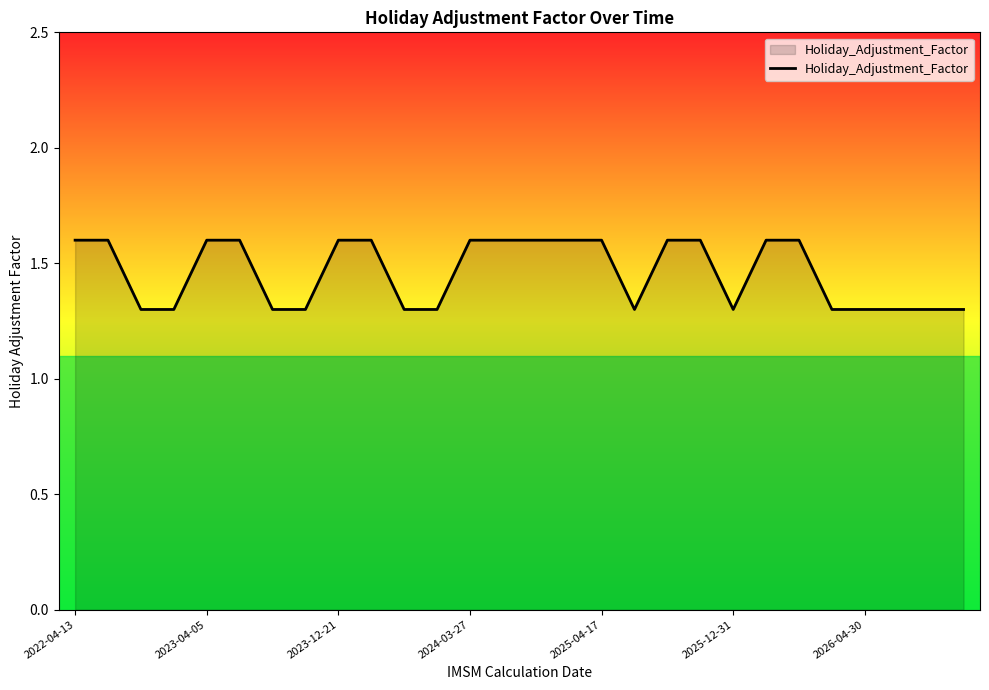

What is the difference between the maximum and minimum values?

0.3